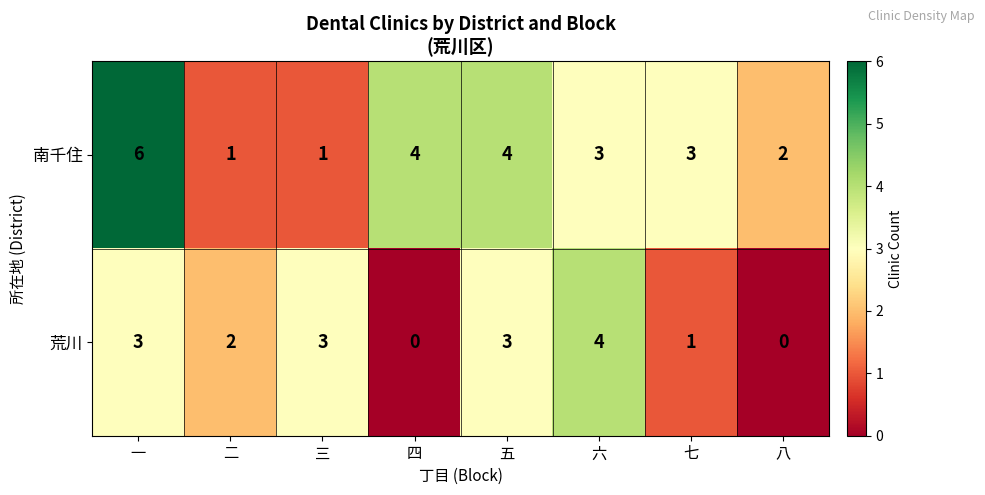

At which label is 荒川 closest to 2?

二